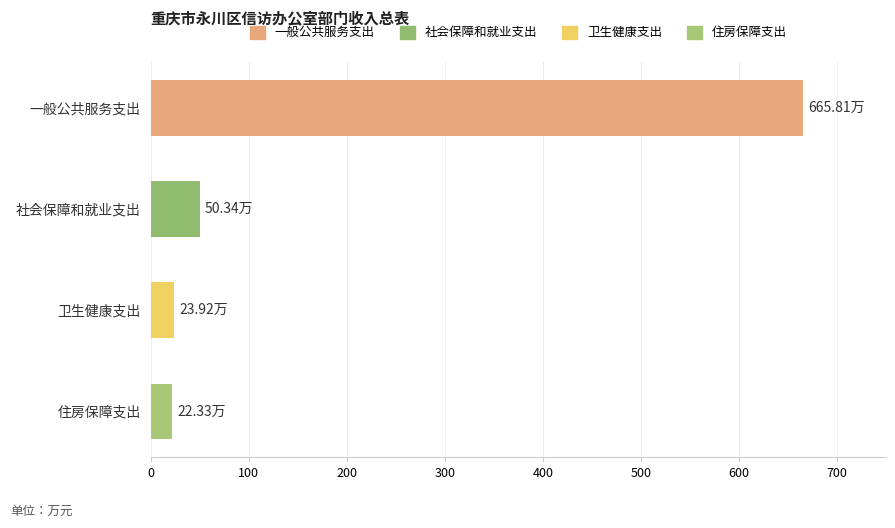

Where is the data nearest to the value 344?

社会保障和就业支出